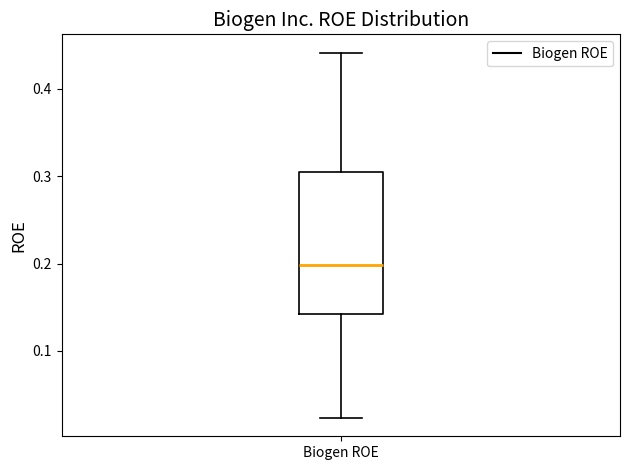

Where does the upper whisker of the box for Biogen ROE end on the y-axis? The values are not printed on the chart, so give them approximately, as read against the axis.

0.44